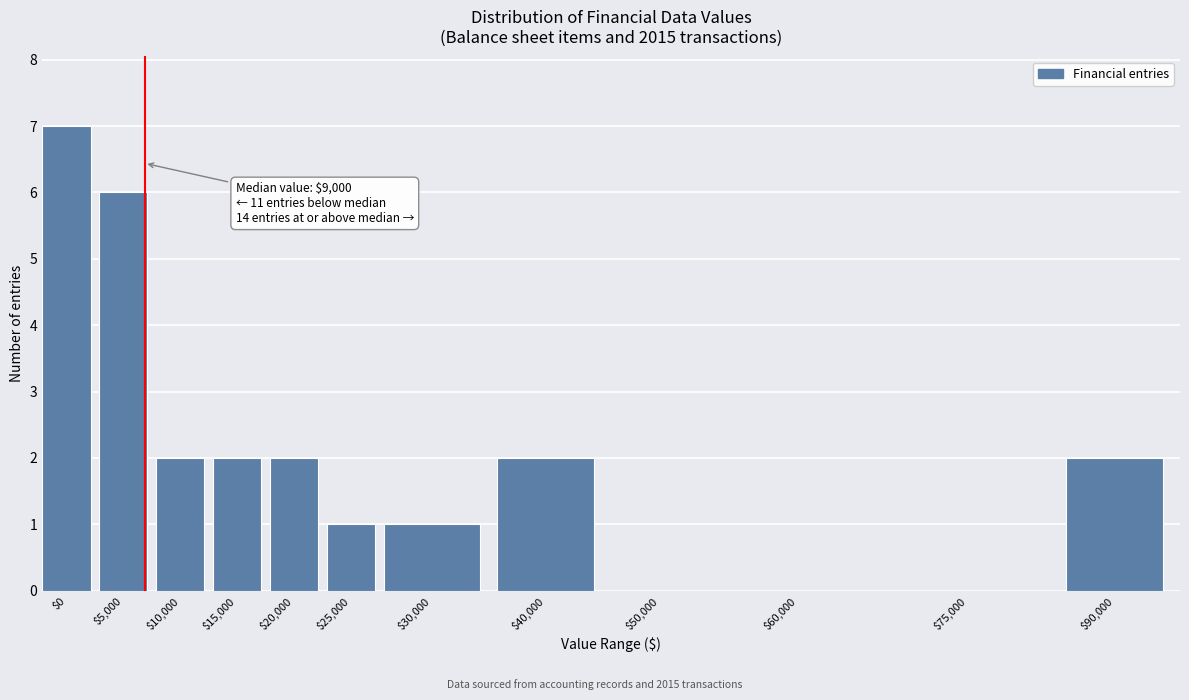

What is the sum of all values?

25